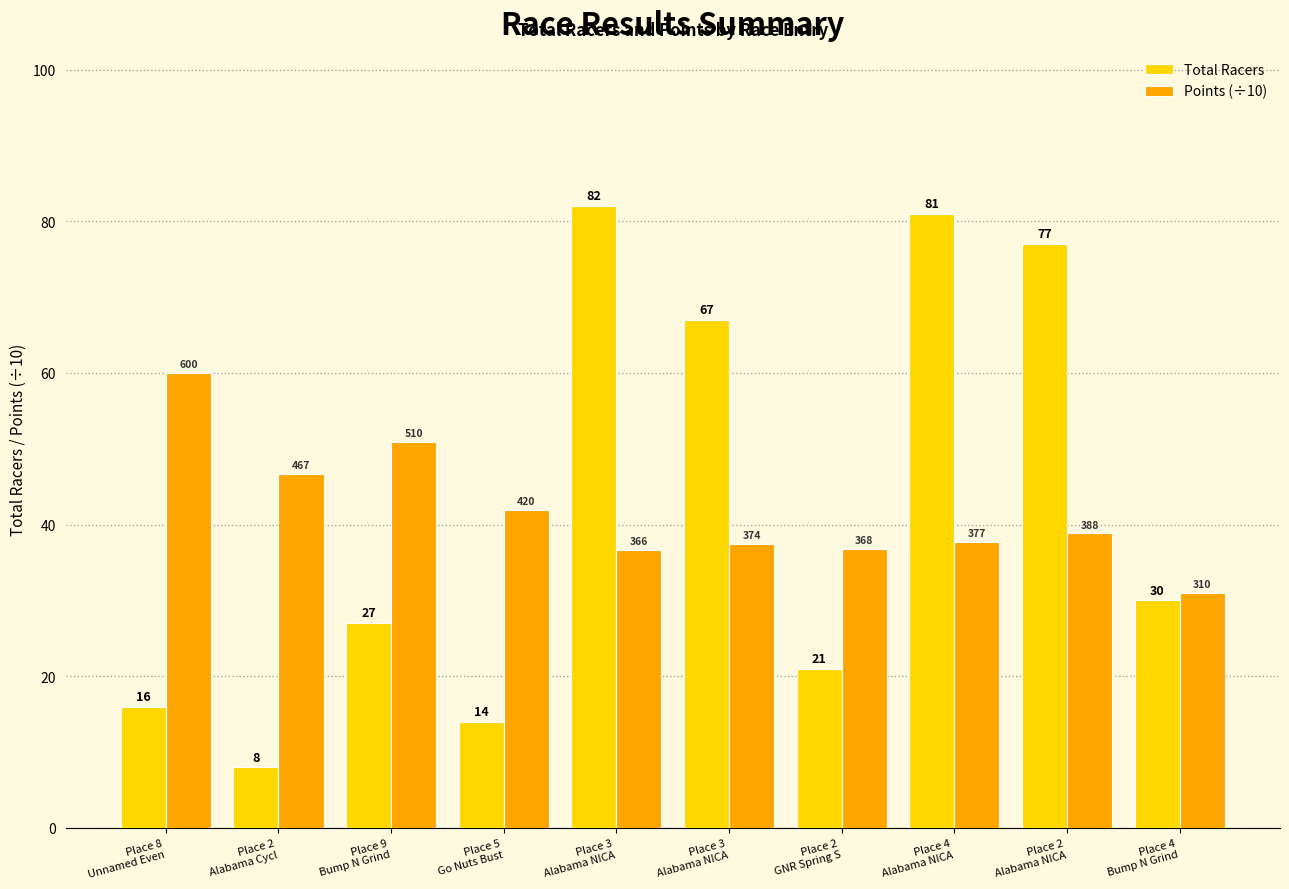

Reading left to right, what are all the values shown in this chart?

Total Racers: 16.0	8.0	27.0	14.0	82.0	67.0	21.0	81.0	77.0	30.0
Points (÷10): 60.0	46.7	51.0	42.0	36.6	37.4	36.9	37.7	38.8	31.0